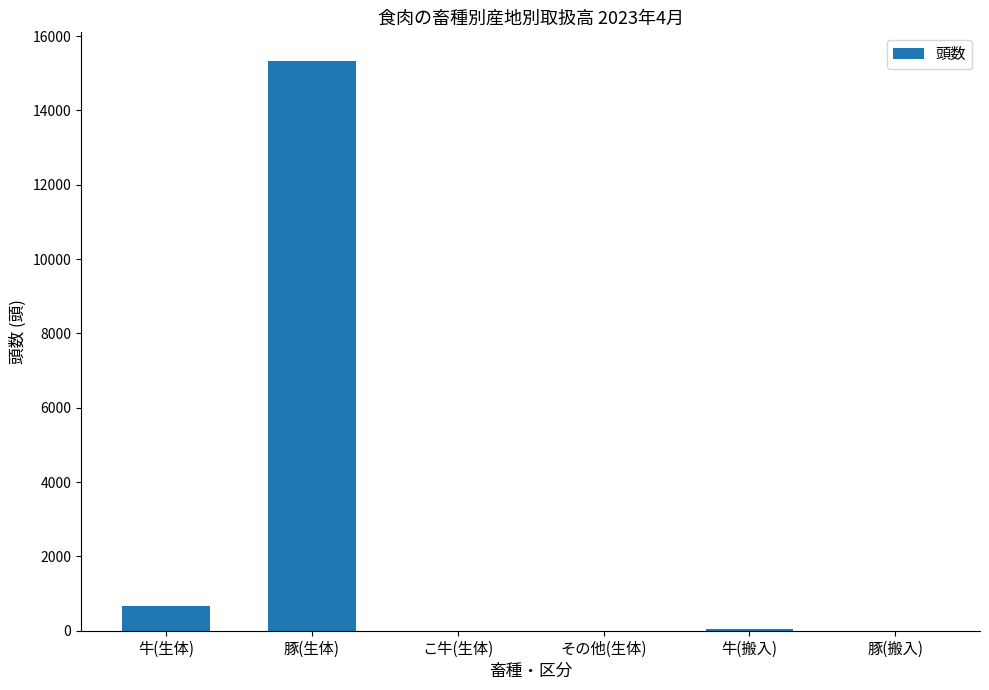

What is the sum of all values?

16041